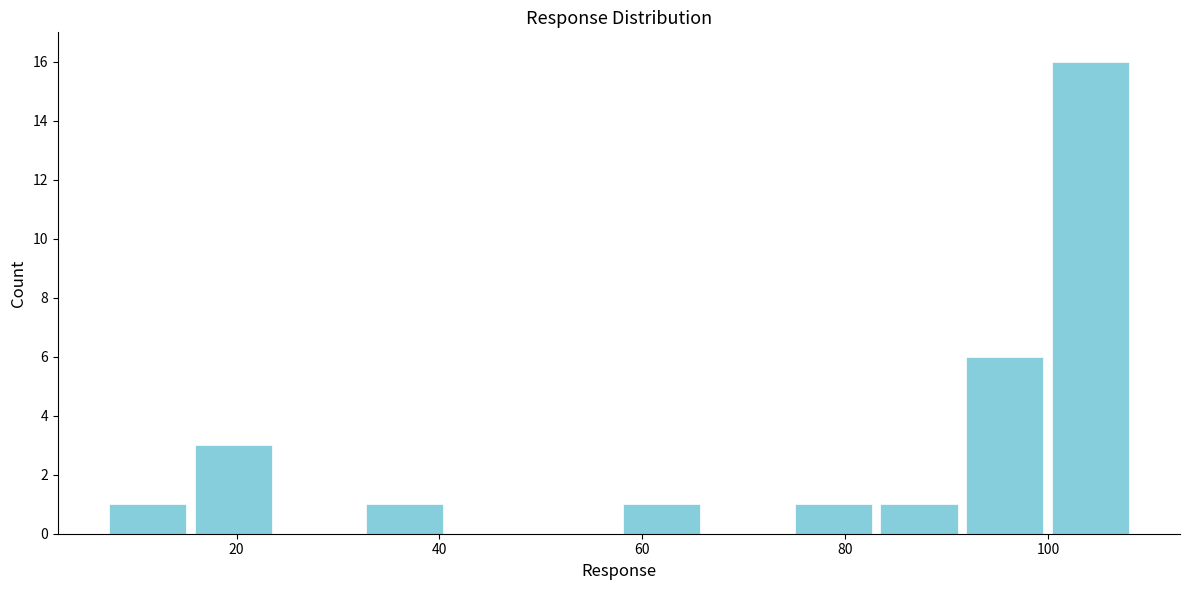

Reading left to right, transcribe this chart: for each bar, give the range it covers on the x-axis and its height. Neither the bar edges nor the heights are printed on the chart, so give them approximately, as read against the axes.

6 to 16: 1
16 to 24: 3
24 to 32: 0
32 to 40: 1
40 to 50: 0
50 to 58: 0
58 to 66: 1
66 to 74: 0
74 to 84: 1
84 to 92: 1
92 to 100: 6
100 to 108: 16